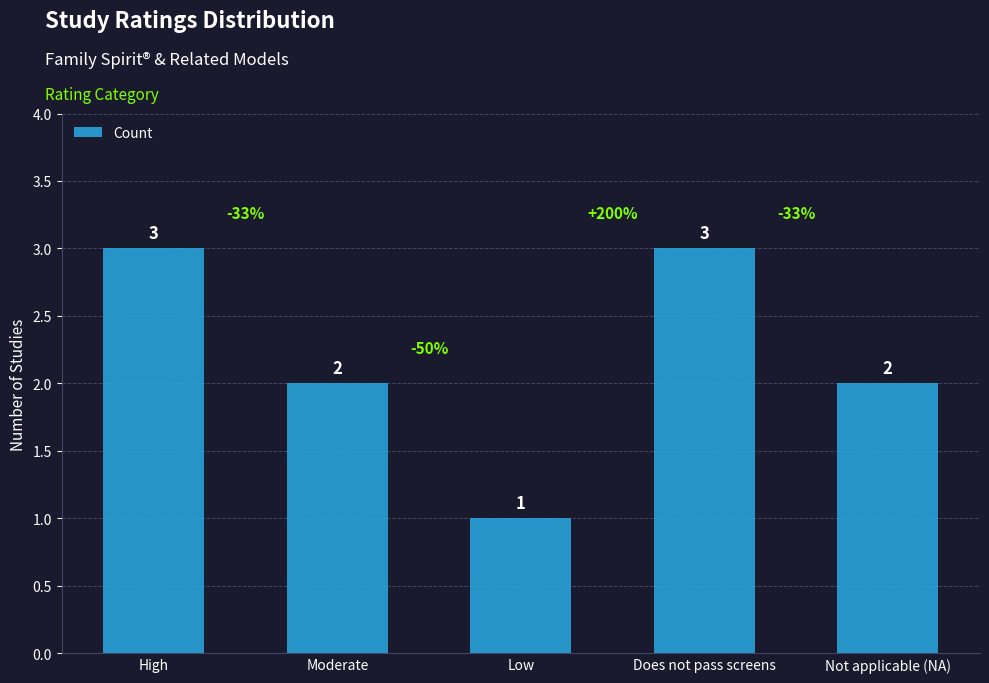

What is the sum of all values?

11